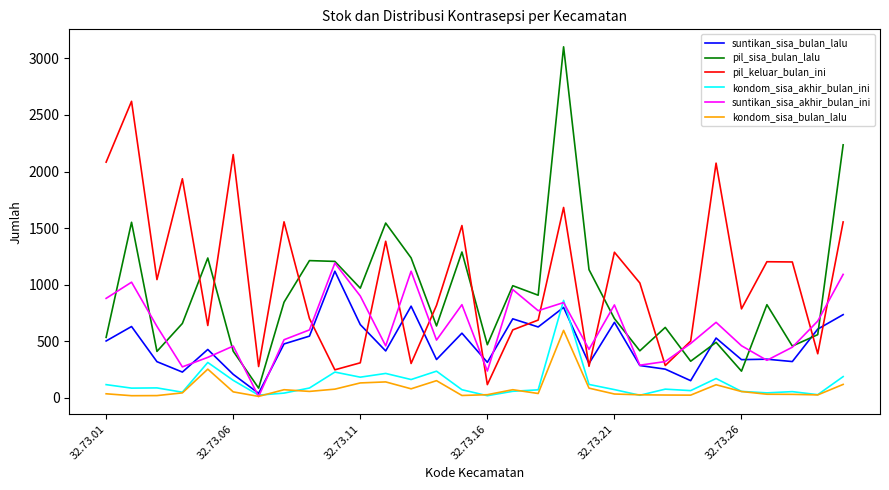

After their last crossing, which series has the higher values: pil_keluar_bulan_ini or suntikan_sisa_bulan_lalu?

pil_keluar_bulan_ini